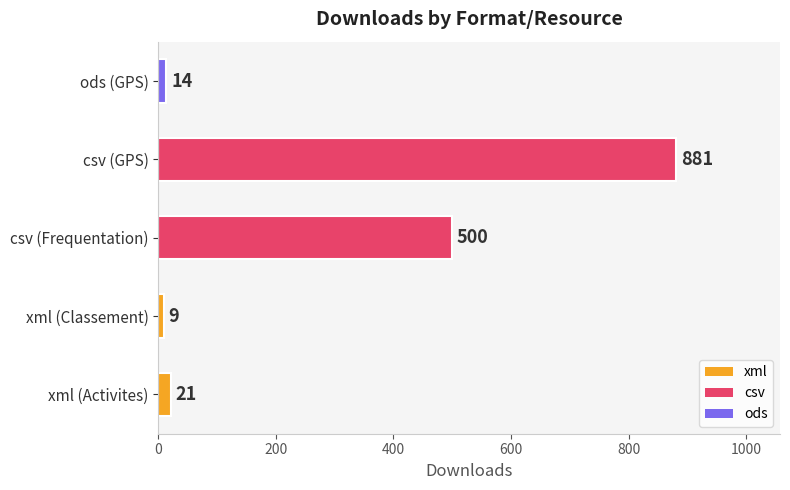

What is the minimum value shown in the chart?

9